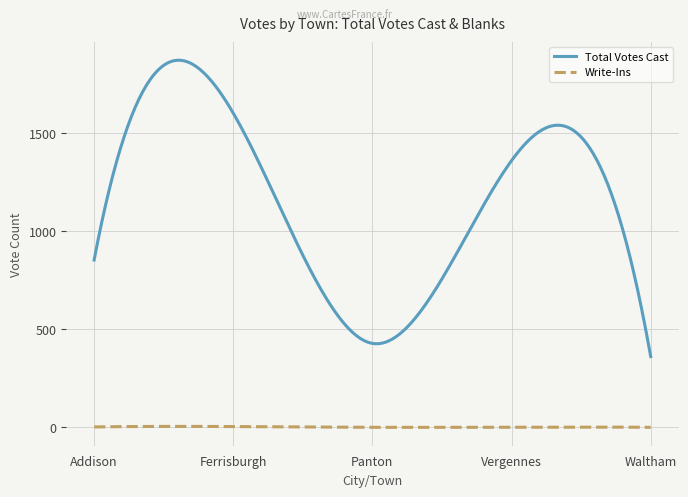

Which series has the largest range (max minus min)?

Total Votes Cast